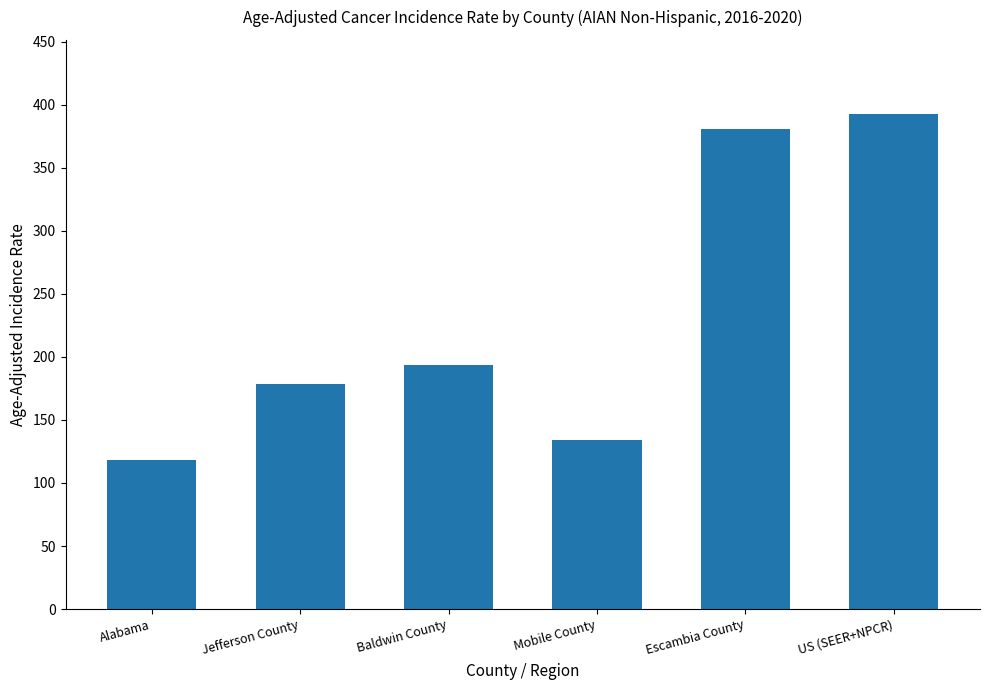

What is the difference between the second highest and second lowest values?

246.4